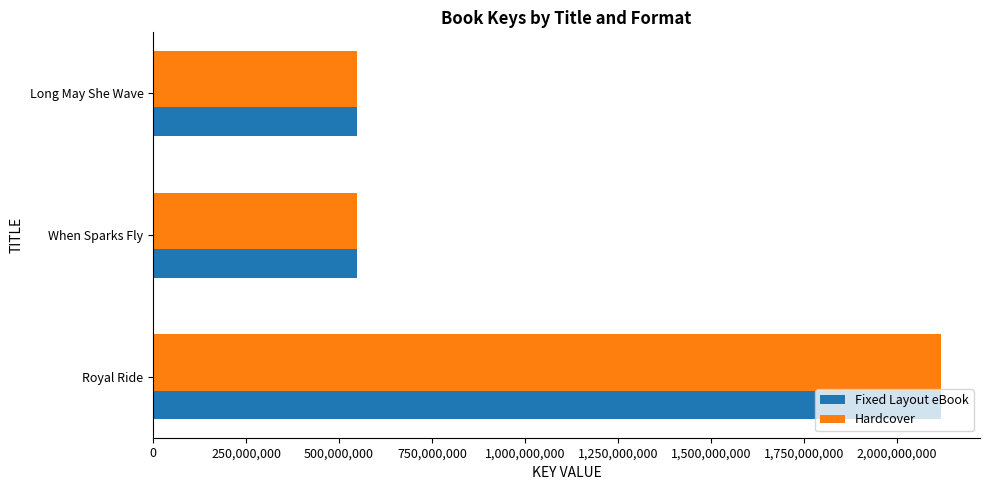

What is the total value across all series at Royal Ride?

4236809476